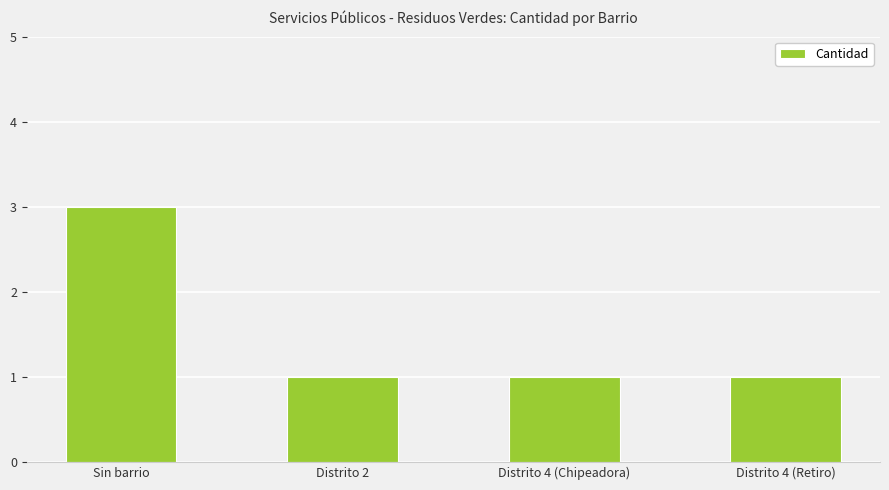

What is the value of the 2nd bar from the left?

1